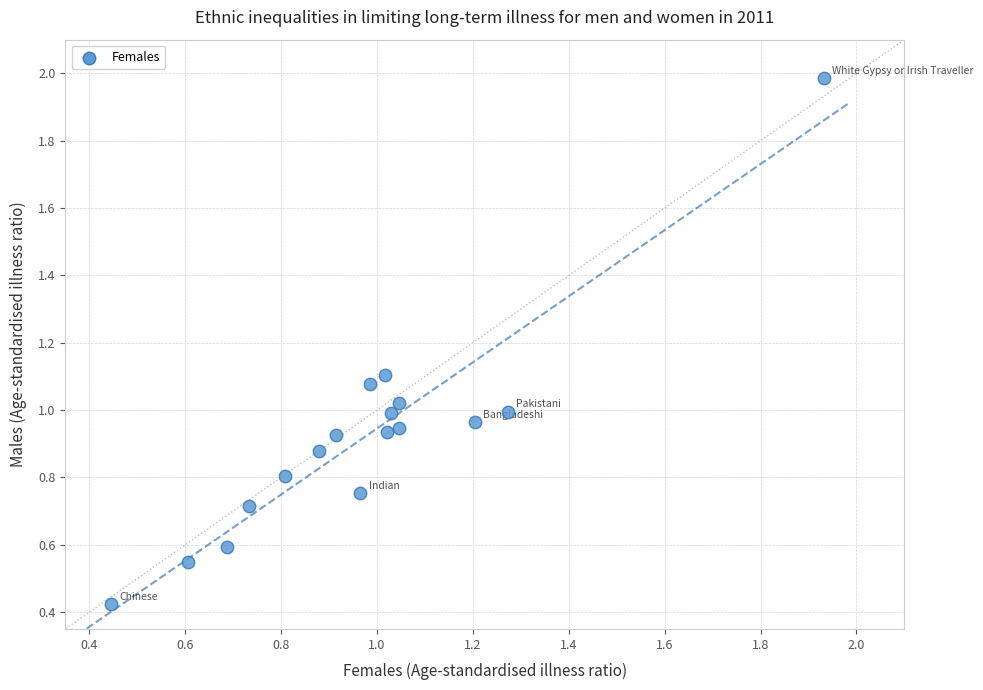

What is the range of Y values (max minus min)?

1.6